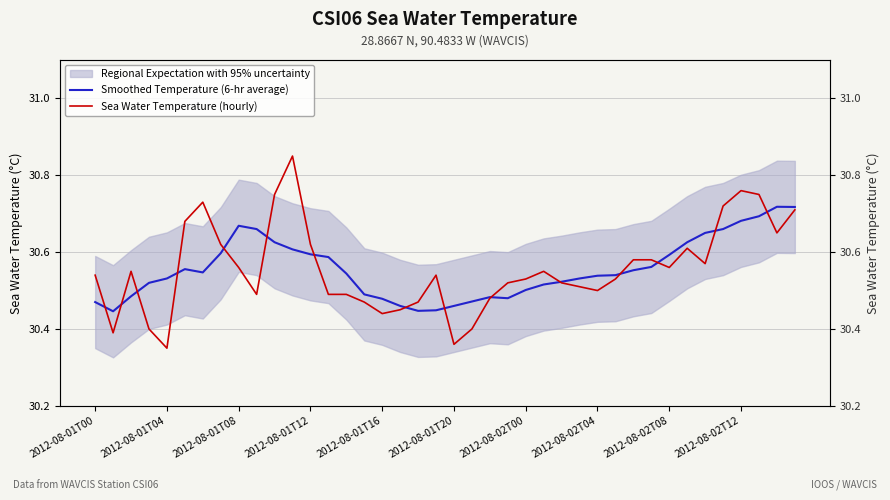

What is the difference between the maximum and second lowest values in the Smoothed Temperature (6-hr average) series?

0.3